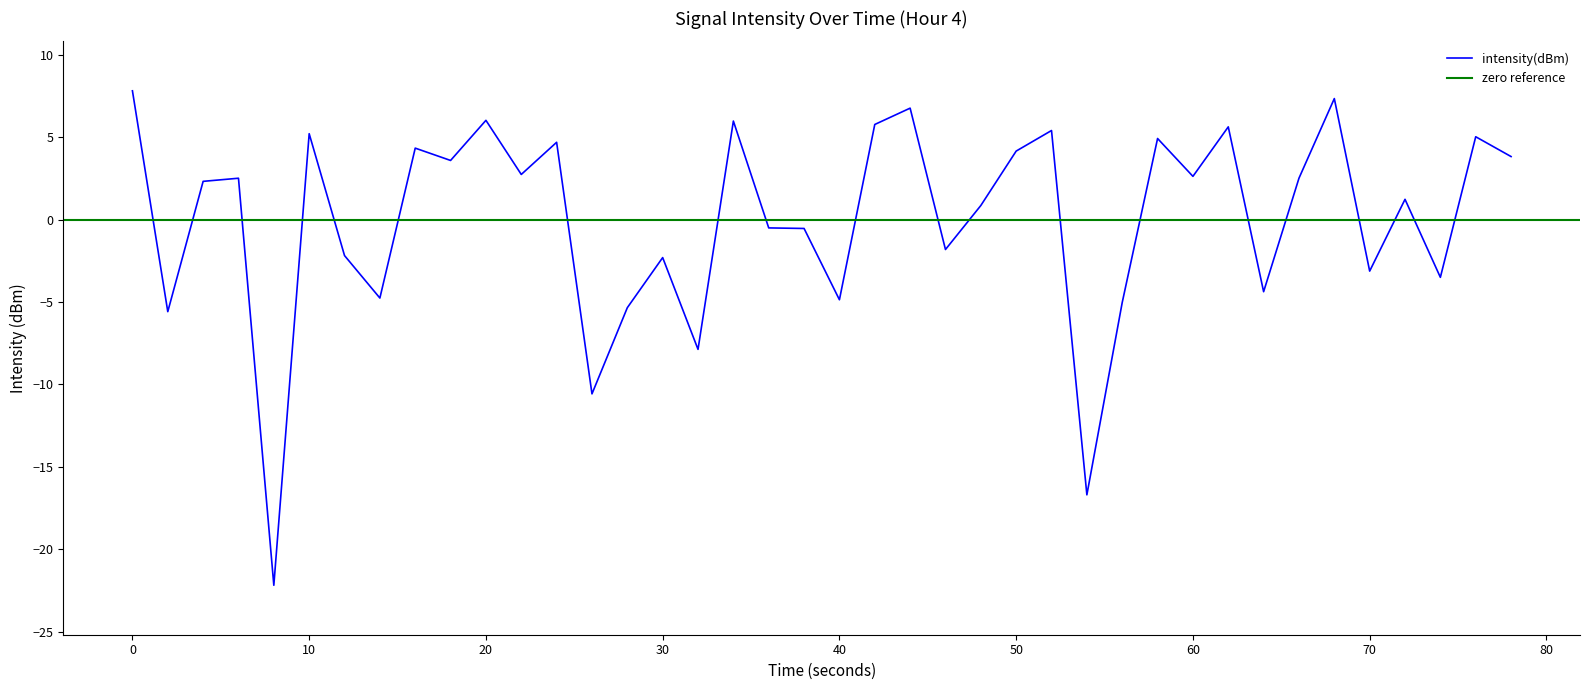

What is the value of the 6th point from the left?

5.2